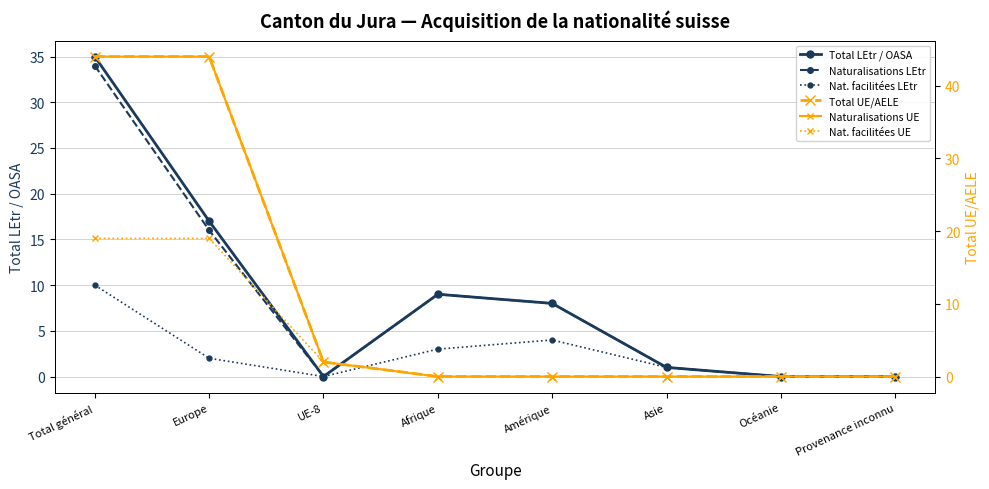

Does the chart display data point markers on the line(s)?

Yes